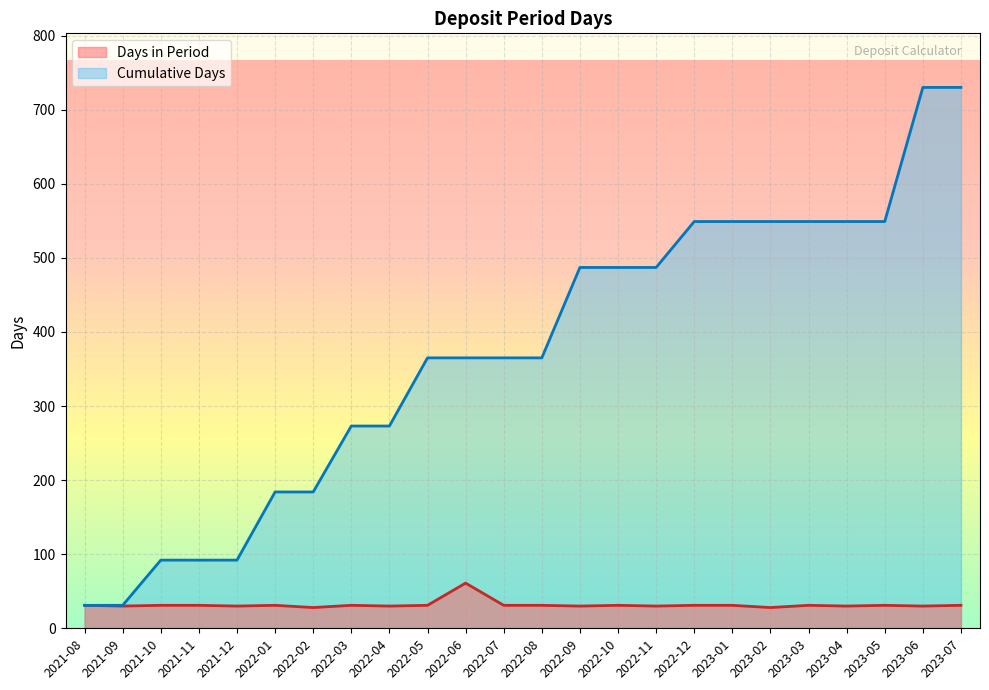

True or false: Days in Period and Cumulative Days cross at least once.

False